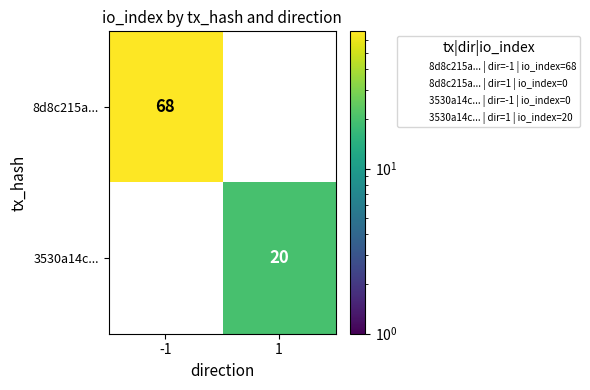

How many categories are shown in the chart?

2